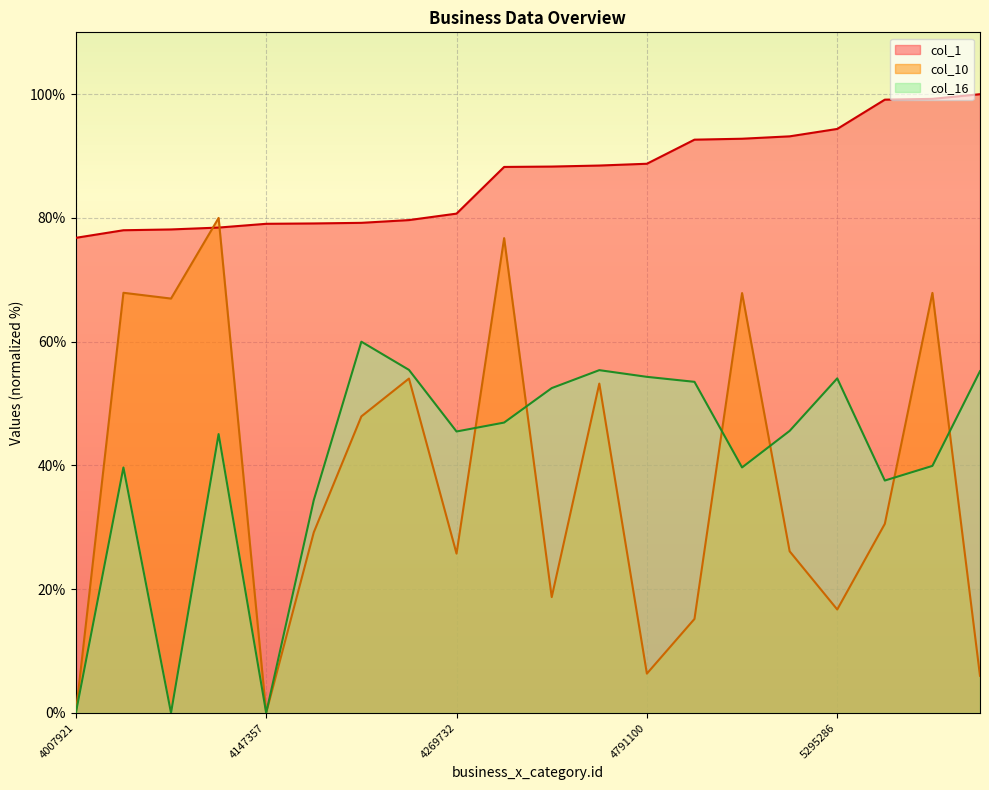

What is the sum of the col_10 values at 4158661 and 5574484?

53.9